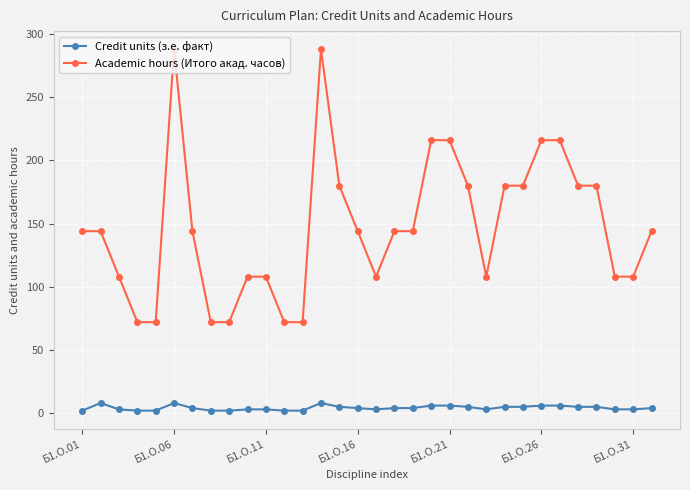

What is the highest value of the Academic hours (Итого акад. часов) series?

288